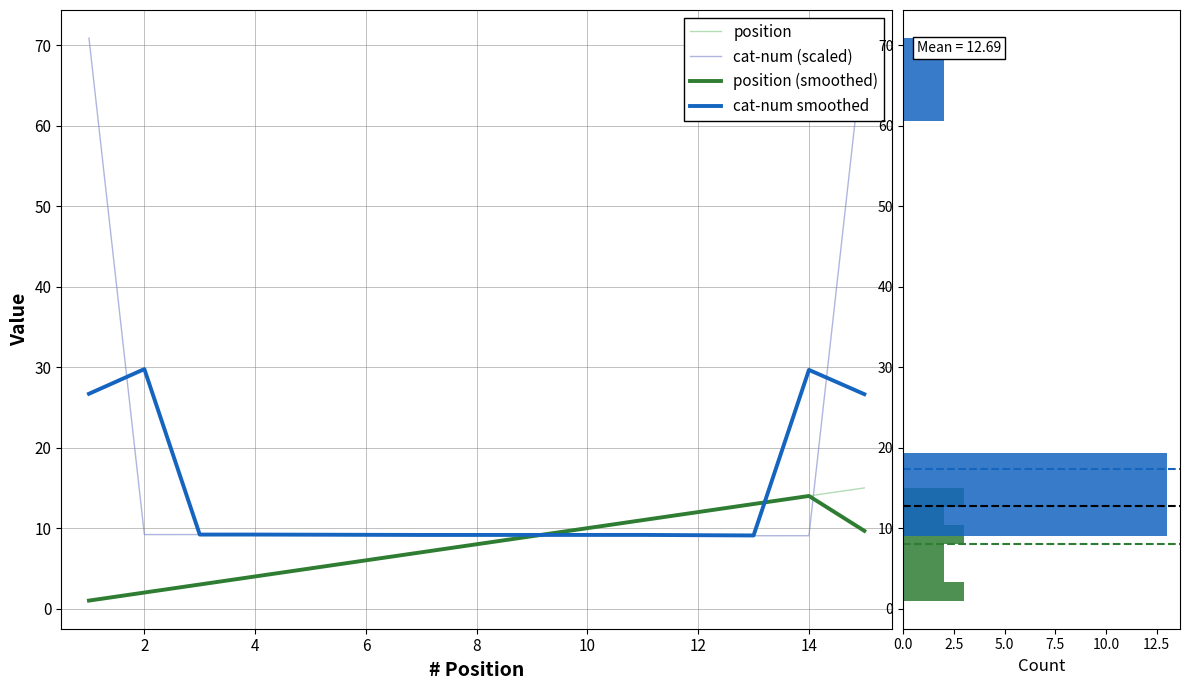

The value of cat-num smoothed at 10 is 12.9. True or false?

False